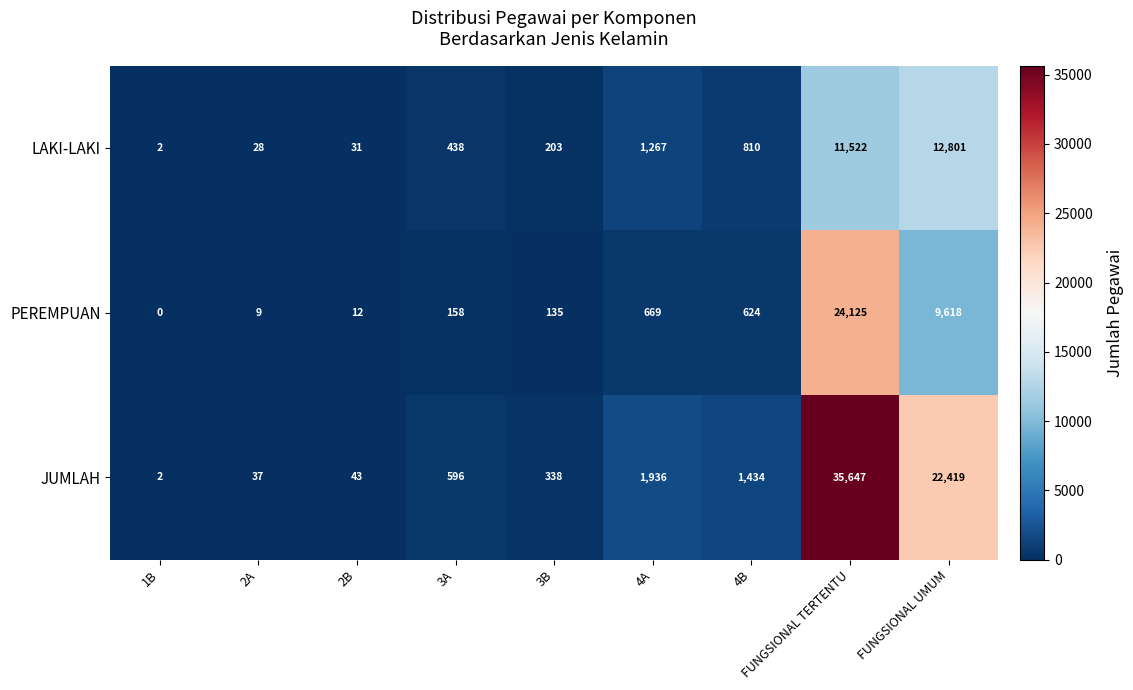

True or false: PEREMPUAN has a value of 66 at 3A.

False